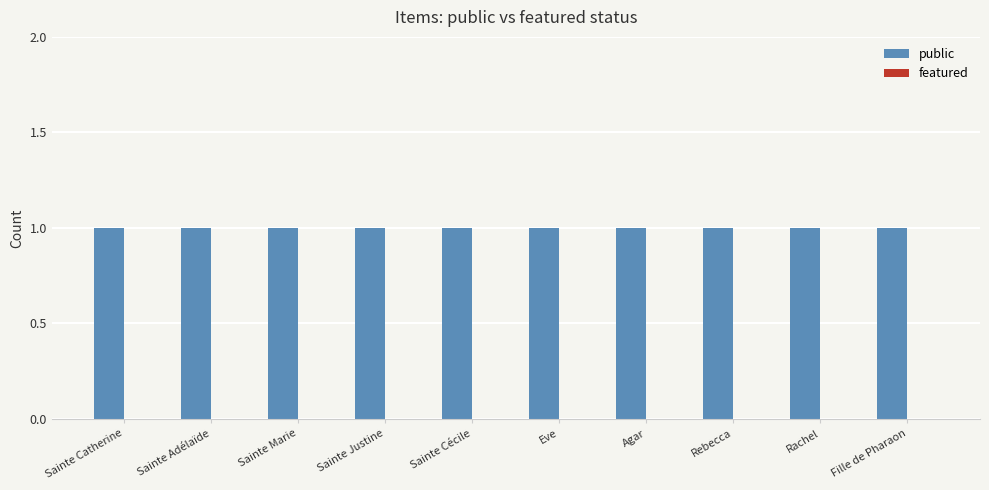

True or false: featured has a value of 0 at Rebecca.

True